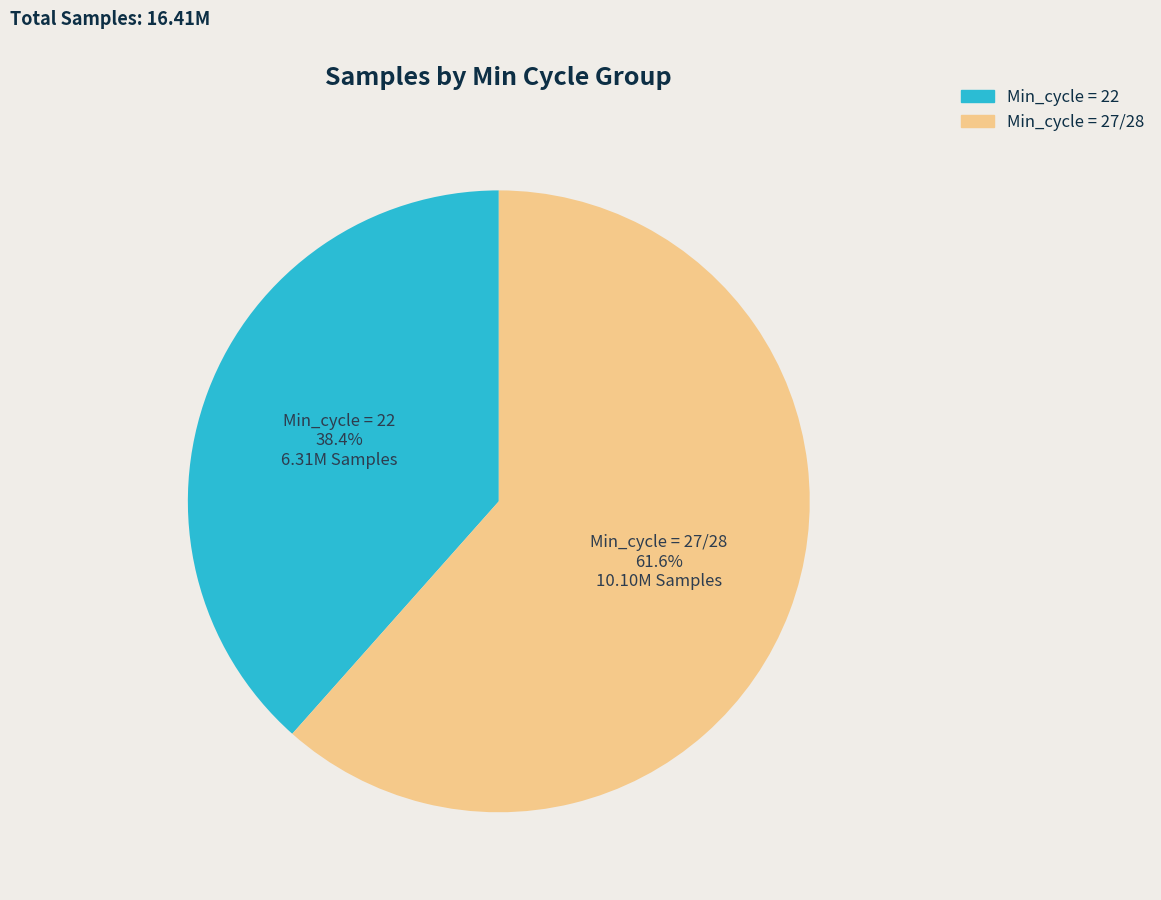

Approximately how many times larger is the value at Min_cycle = 22 compared to Min_cycle = 27/28?

0.6